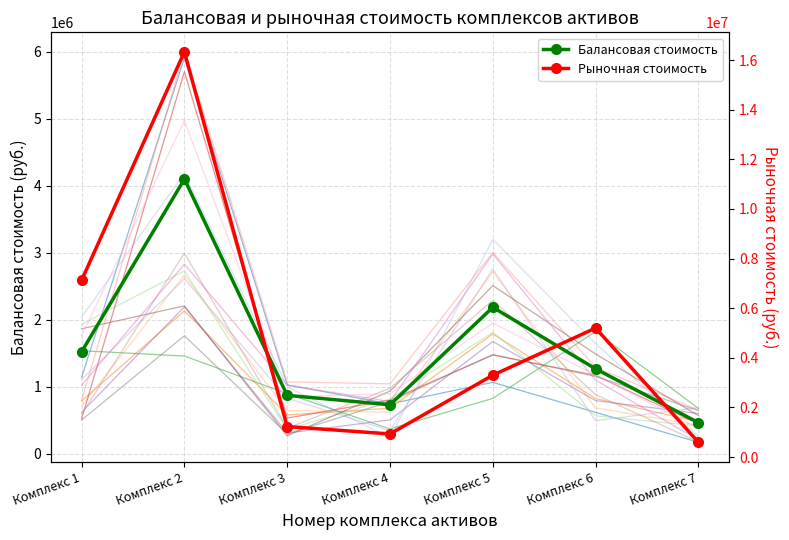

True or false: Балансовая стоимость and Рыночная стоимость intersect in this chart.

False